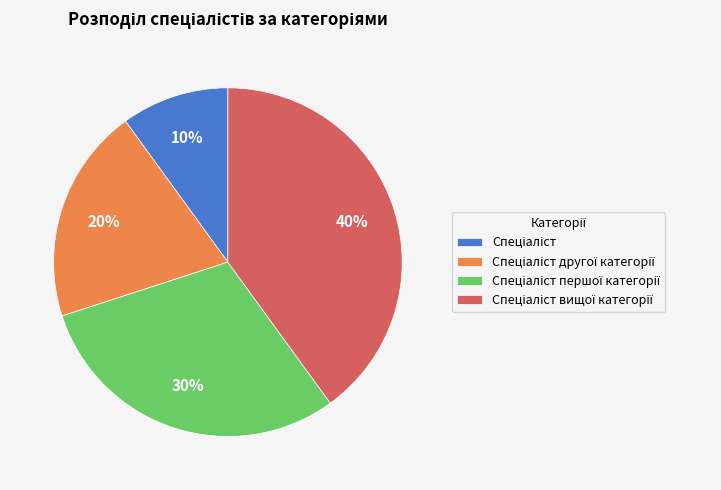

How many slices are in this pie chart?

4